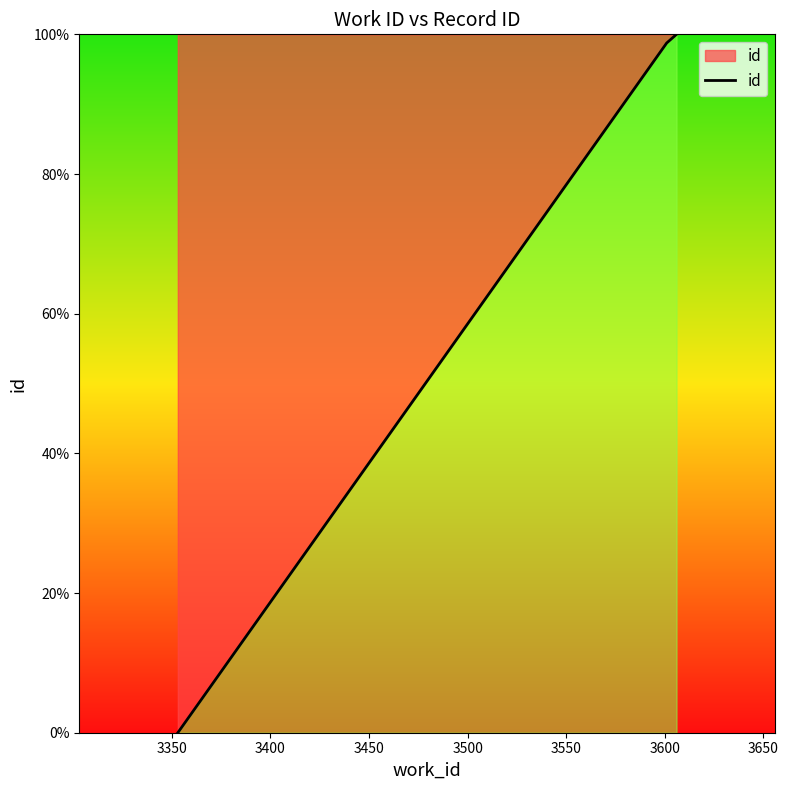

What is the difference between the maximum and minimum values?

100.0